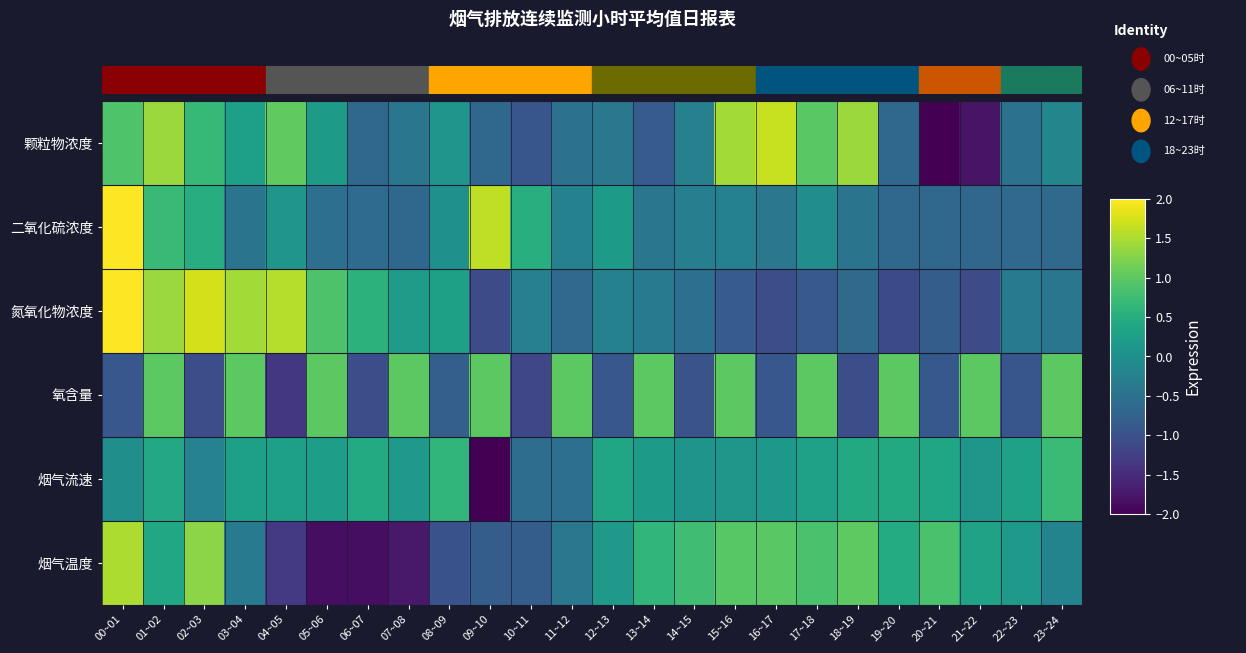

At how many categories does at least one series exceed 0?

24